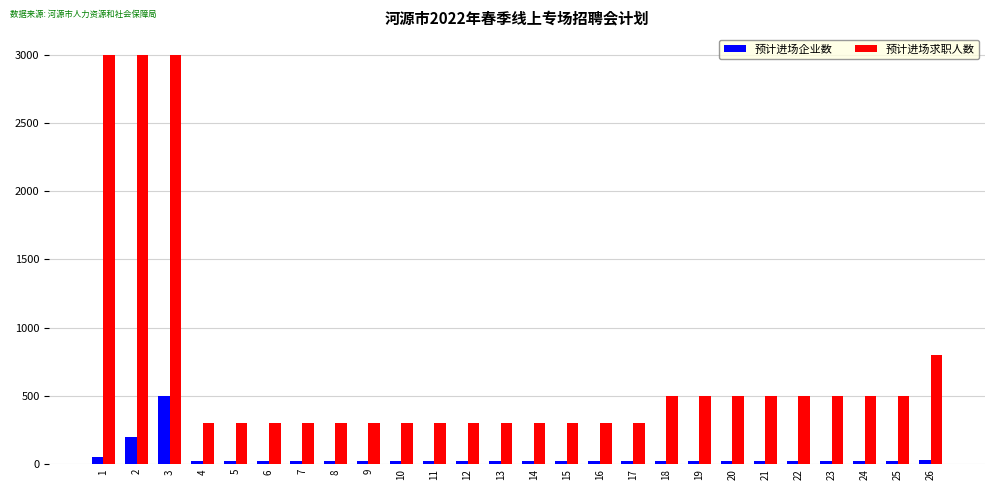

List the series in order of their peak value, highest first.

预计进场求职人数, 预计进场企业数